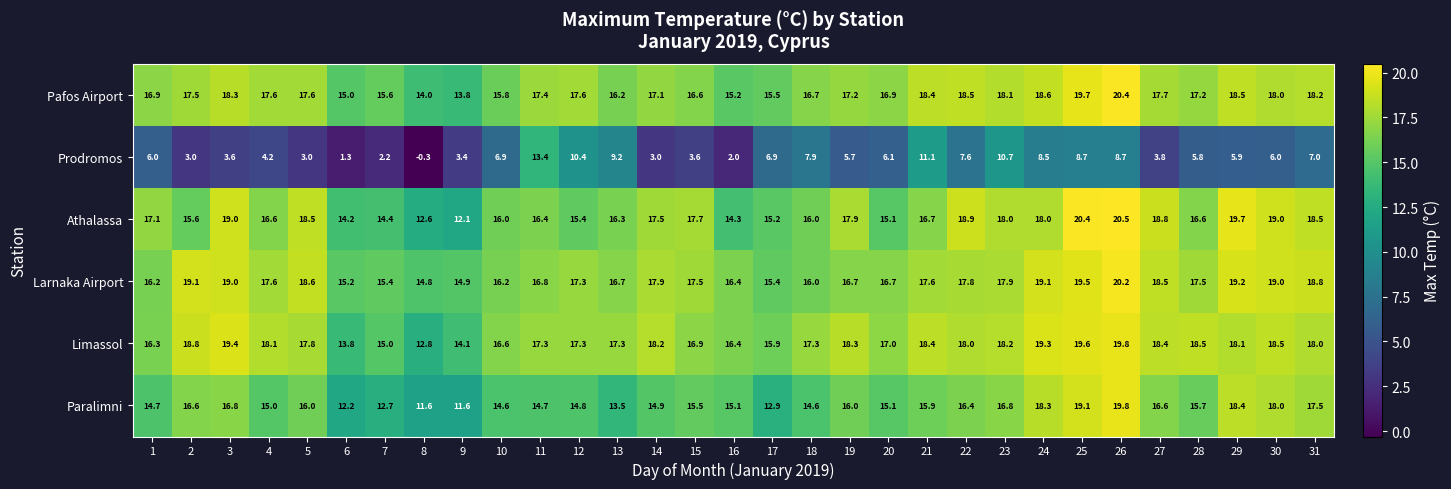

What is the maximum value shown in the chart?

20.5